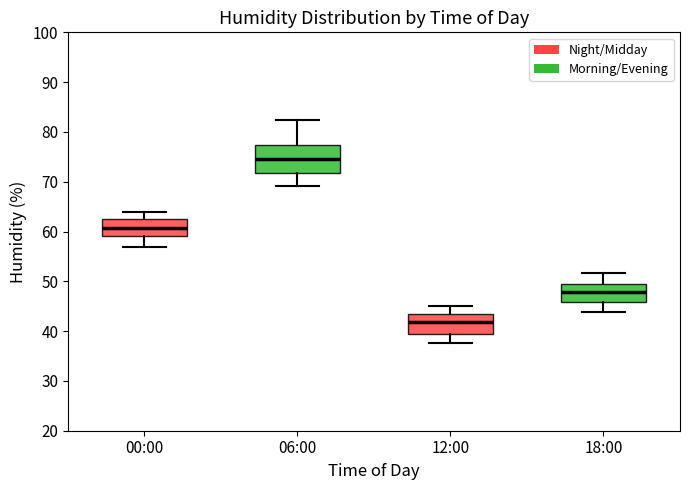

Reading left to right, transcribe this box plot: for each box, give where its median line is, the range the box spans, and where its two whiskers end, as read against the y-axis. The values are not printed on the chart, so give them approximately, as read against the axis.

00:00: median 61, box 59 to 63, whiskers 57 to 64
06:00: median 75, box 72 to 77, whiskers 69 to 82
12:00: median 42, box 39 to 43, whiskers 38 to 45
18:00: median 48, box 46 to 50, whiskers 44 to 52